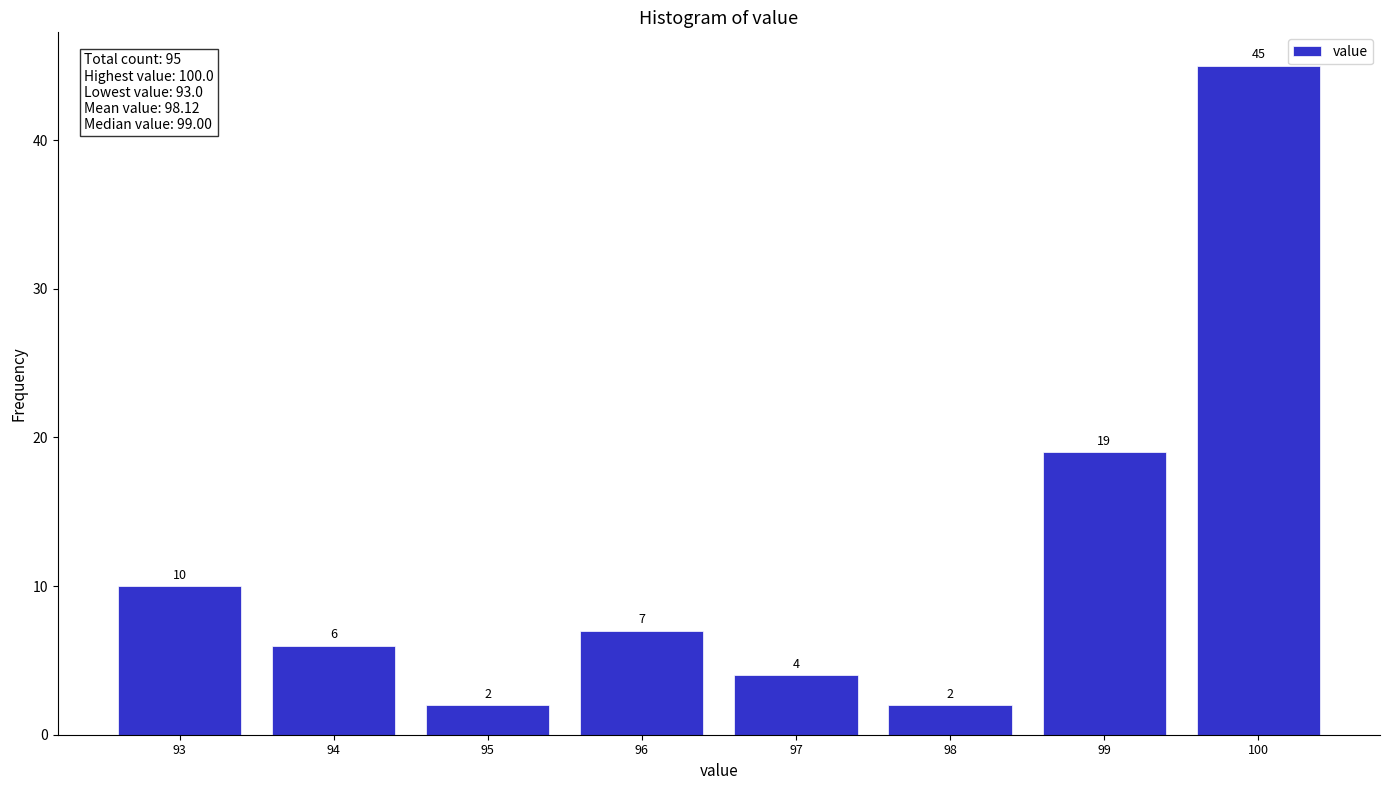

Reading right to left, list all the values displayed in this chart.

100=45	99=19	98=2	97=4	96=7	95=2	94=6	93=10